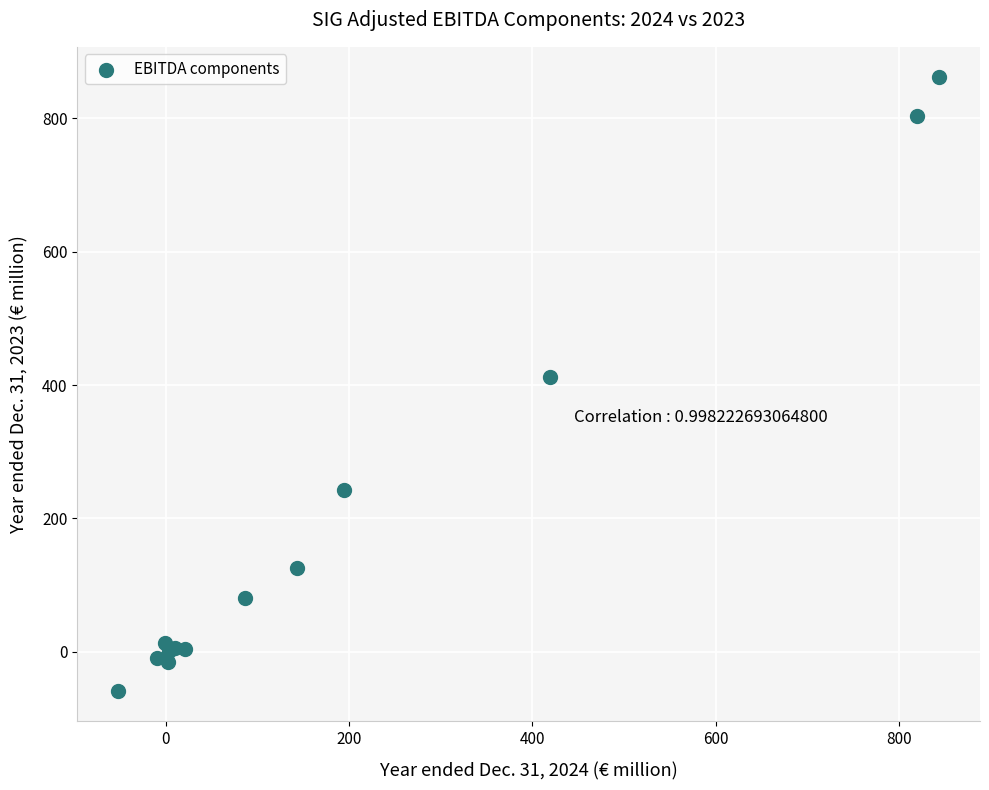

What Y value in the scatter plot is closest to 401?

412.2